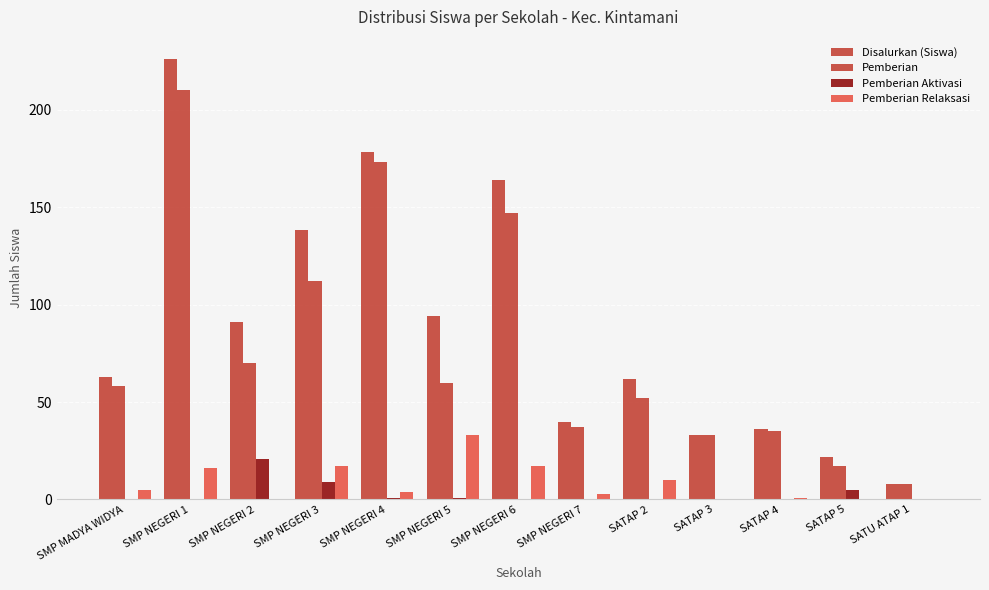

What value does the Disalurkan (Siswa) series have at SMP NEGERI 6, to the nearest 5?

165